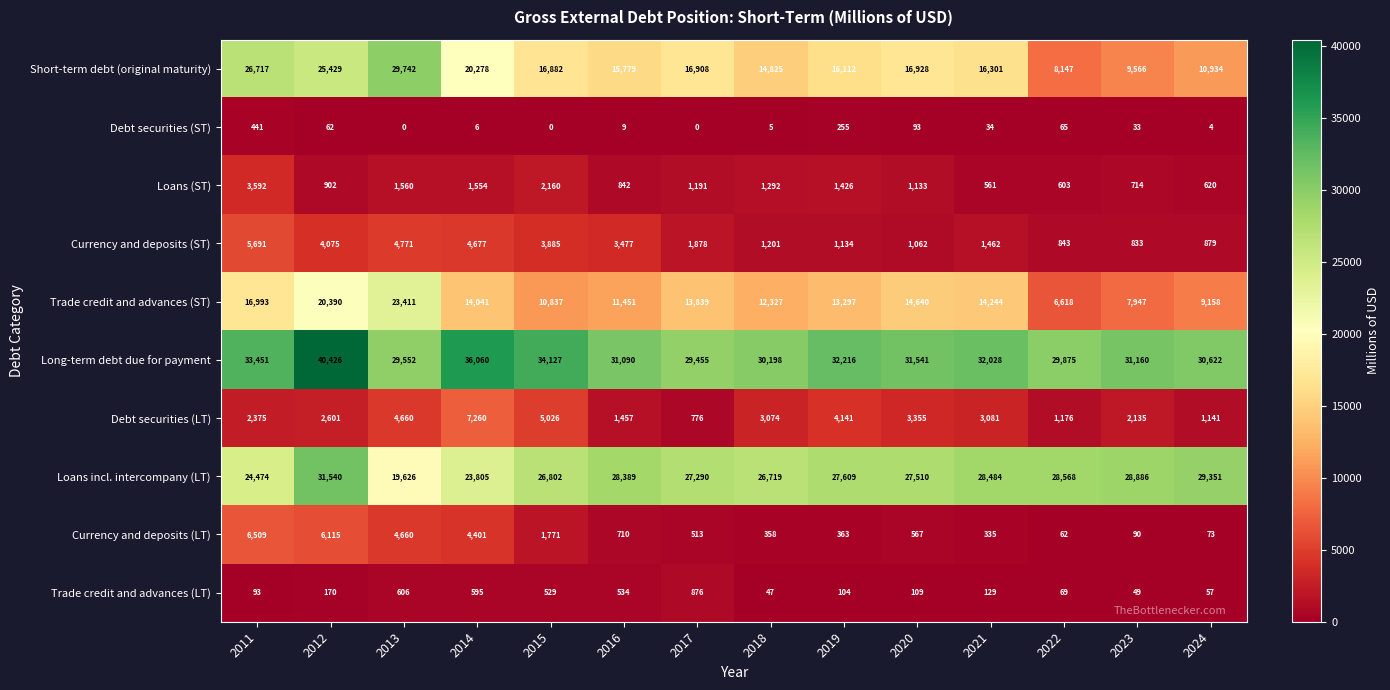

Which series has the largest total across all categories?

Long-term debt due for payment